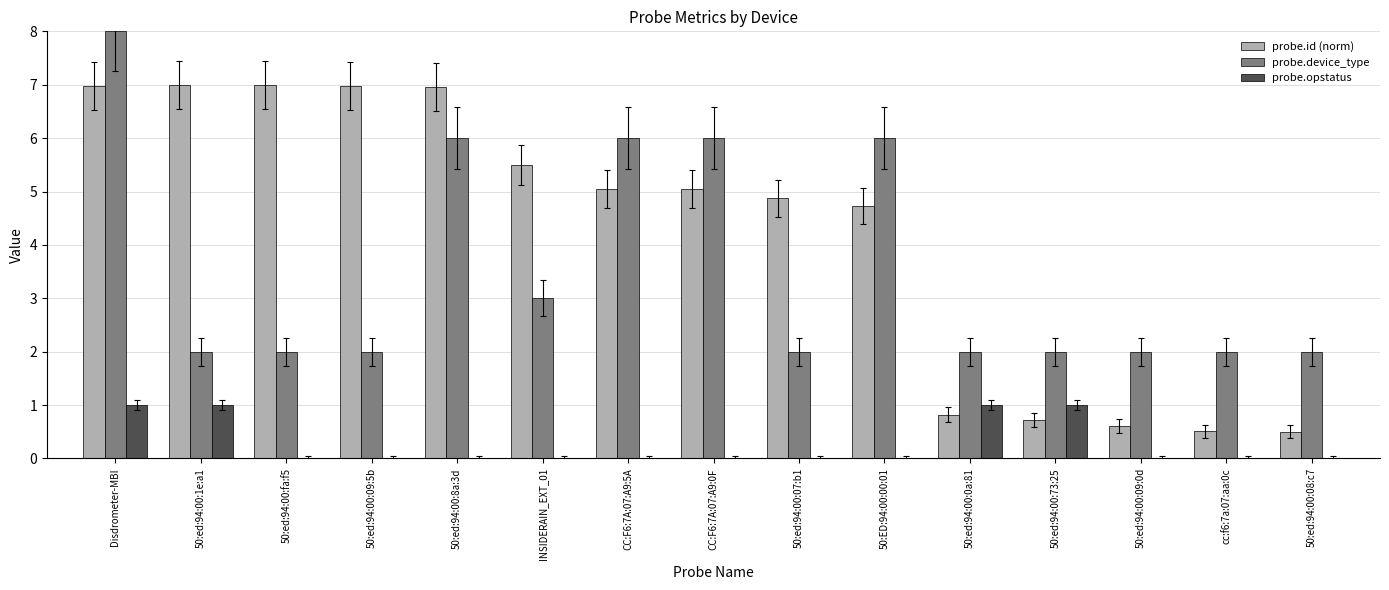

Which series has the largest range (max minus min)?

probe.id (norm)